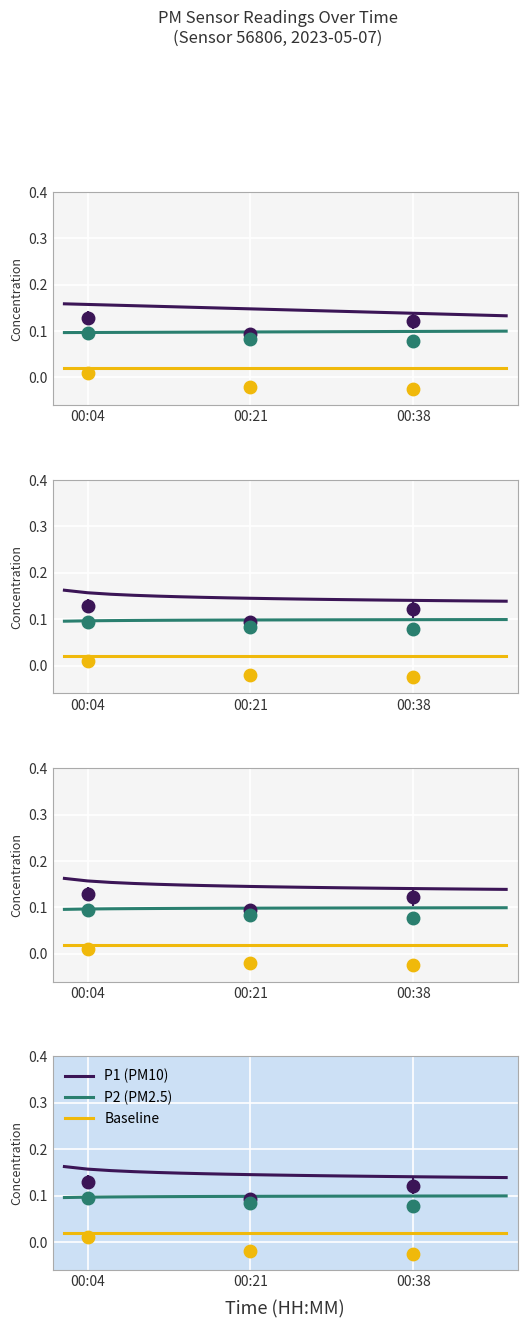

Which series has the widest spread of Y values?

P1